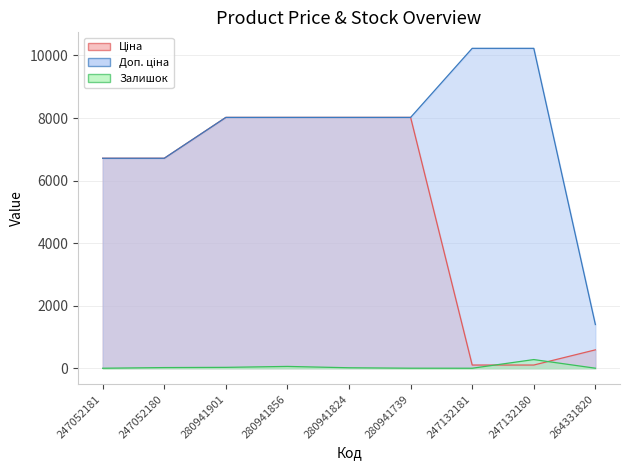

List the series in order of their overall mean, highest first.

Доп. ціна, Ціна, Залишок